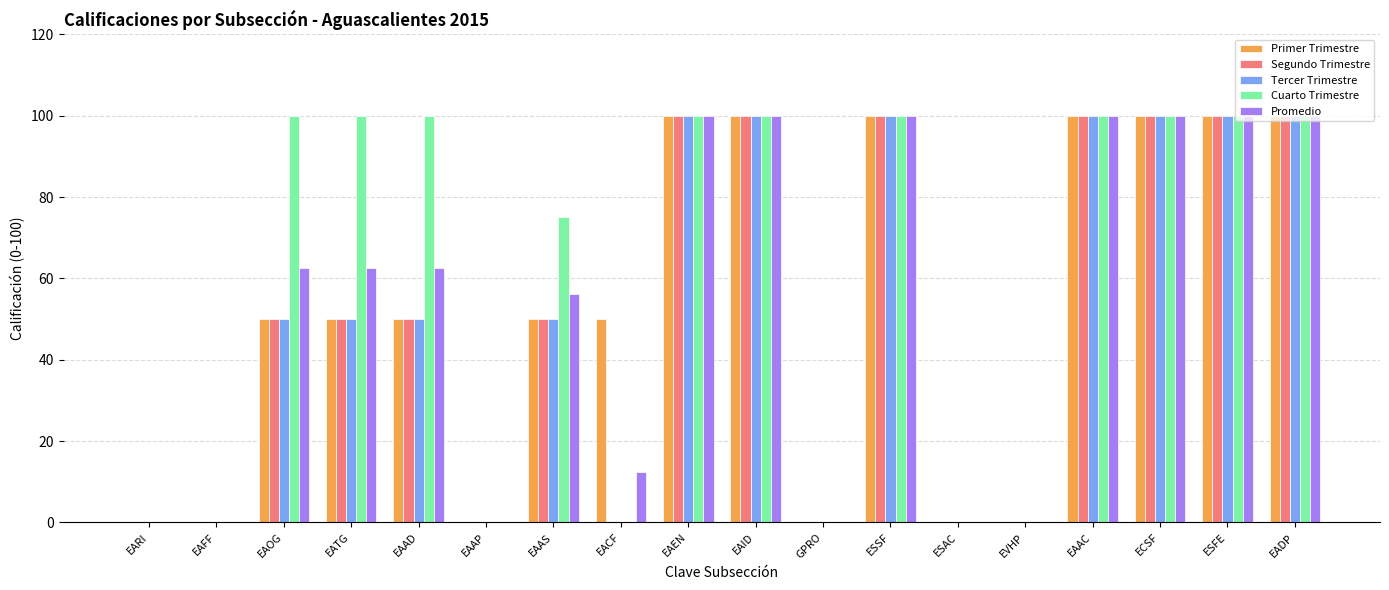

What is the sum of all Primer Trimestre values?

950.0